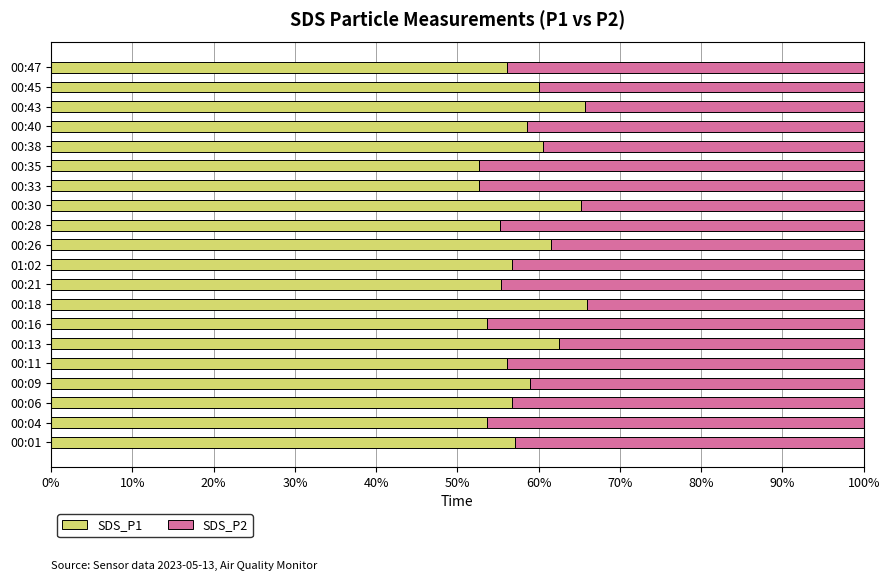

What is the highest value of the SDS_P1 series?

66.0